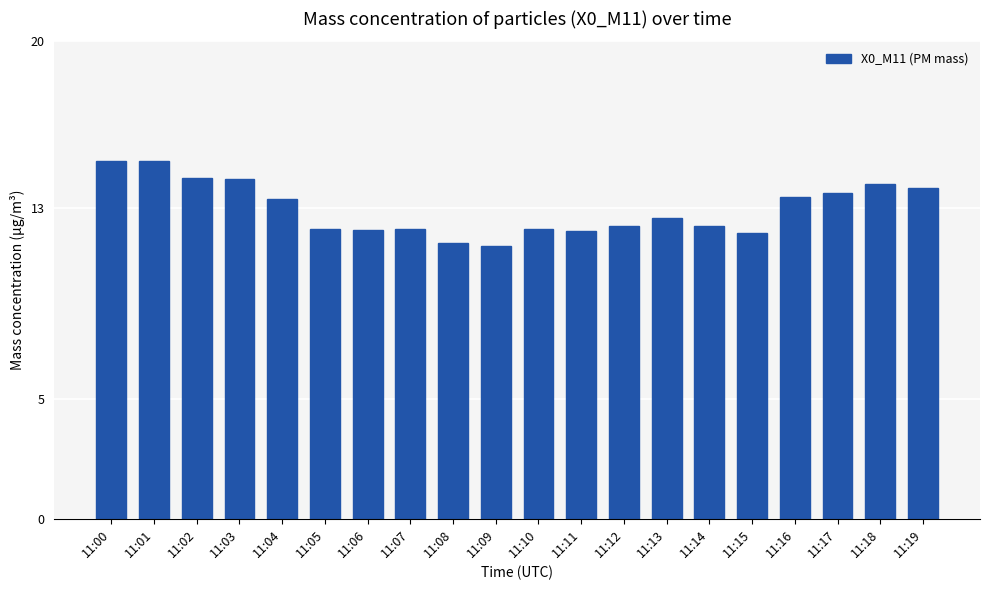

What is the value of the 18th bar from the left?

13.7